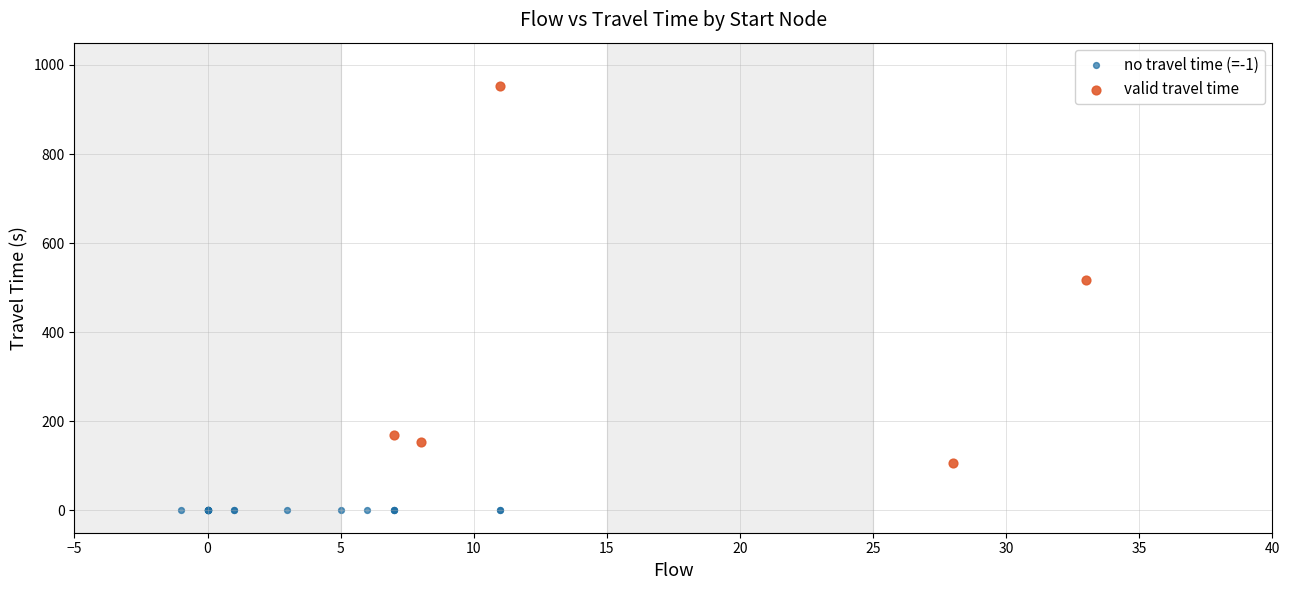

Which series contains the lowest Y value?

no travel time (=-1)